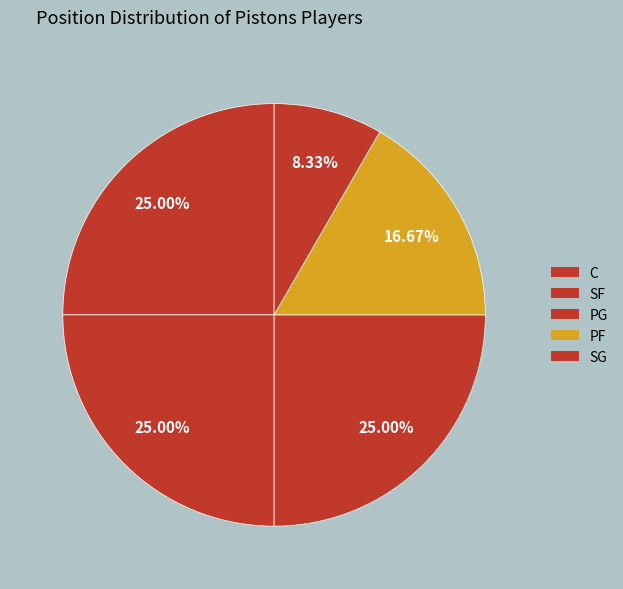

Which has a higher value, SF or PF?

SF